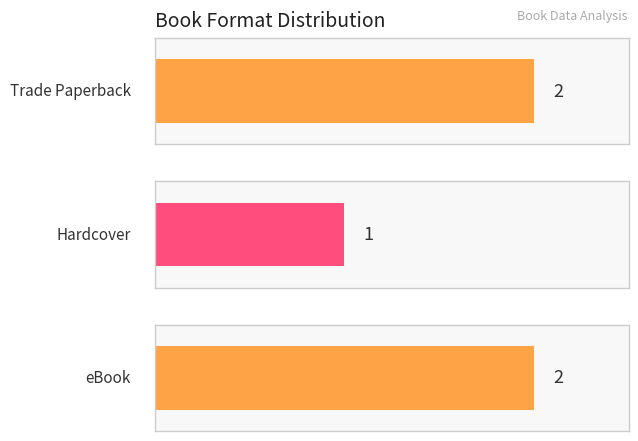

How many distinct data groups are displayed?

1